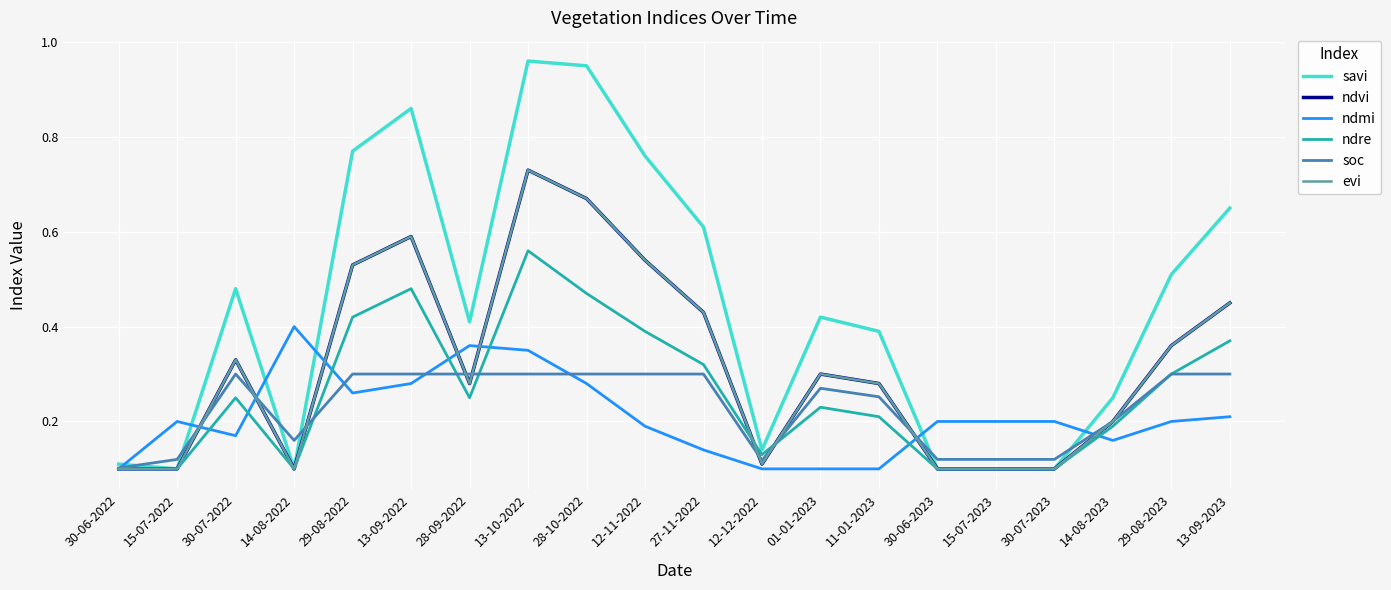

What is the sum of the evi values at 28-09-2022 and 27-11-2022?

0.7